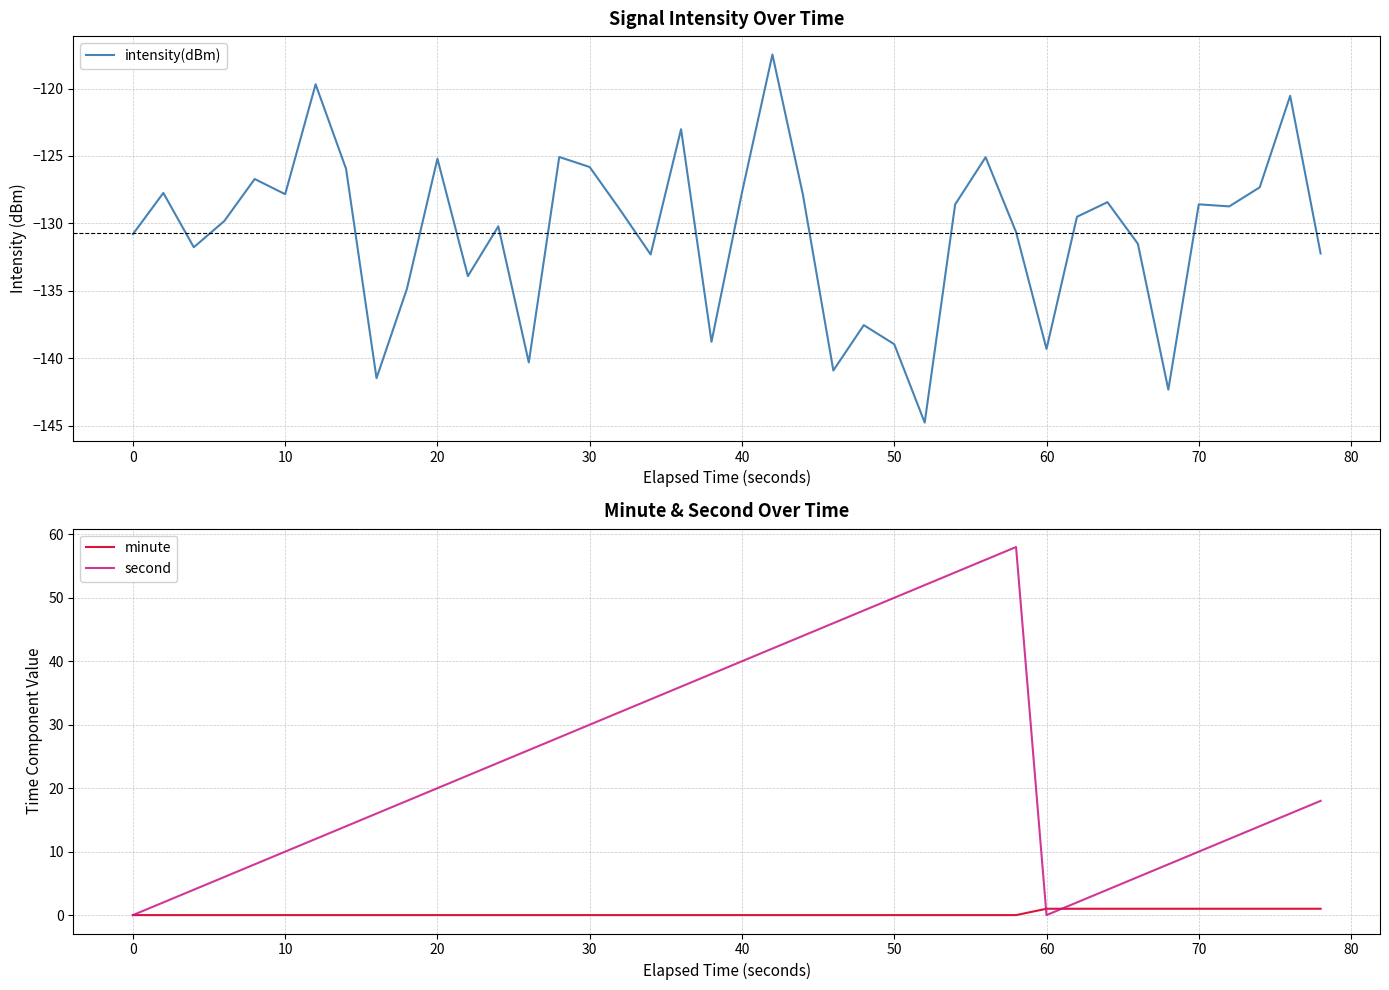

The value of intensity(dBm) at 50 is -237.5. True or false?

False